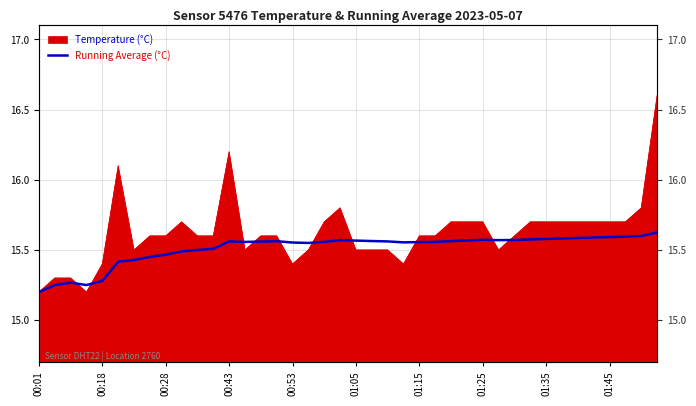

What is the label of the 40th point from the right?

00:01